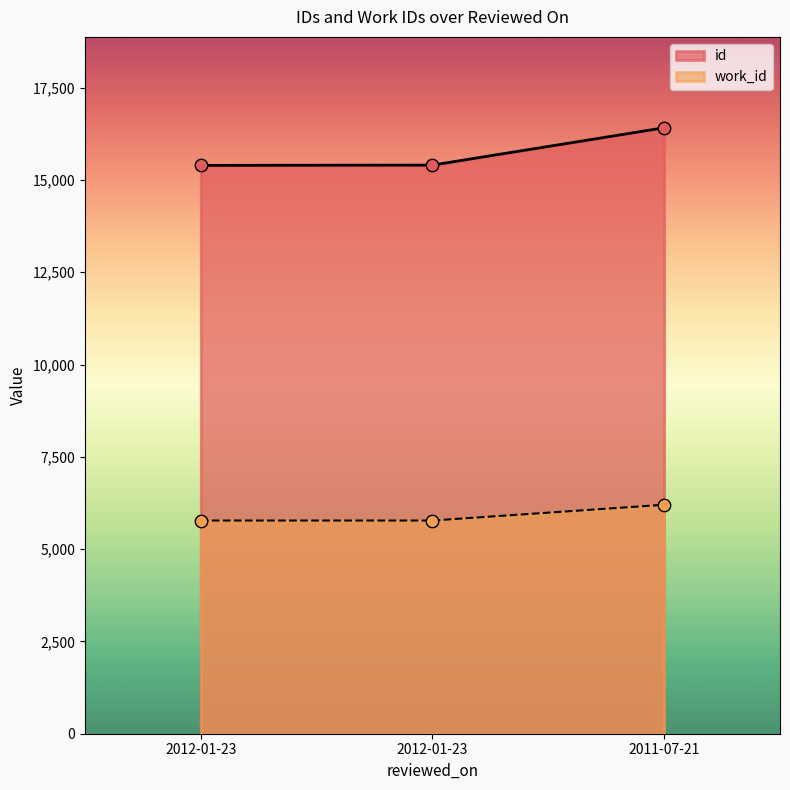

At how many categories does at least one series exceed 9059?

3